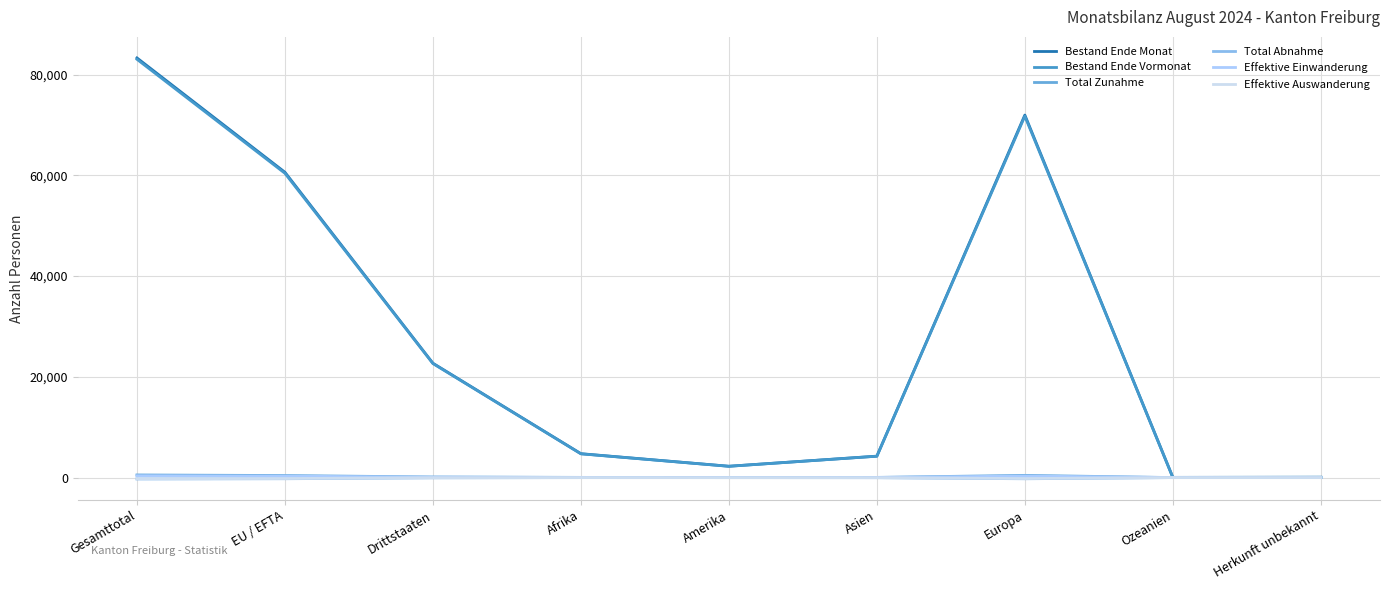

Is the value of Bestand Ende Vormonat at Drittstaaten greater than the value of Bestand Ende Monat at Herkunft unbekannt?

Yes